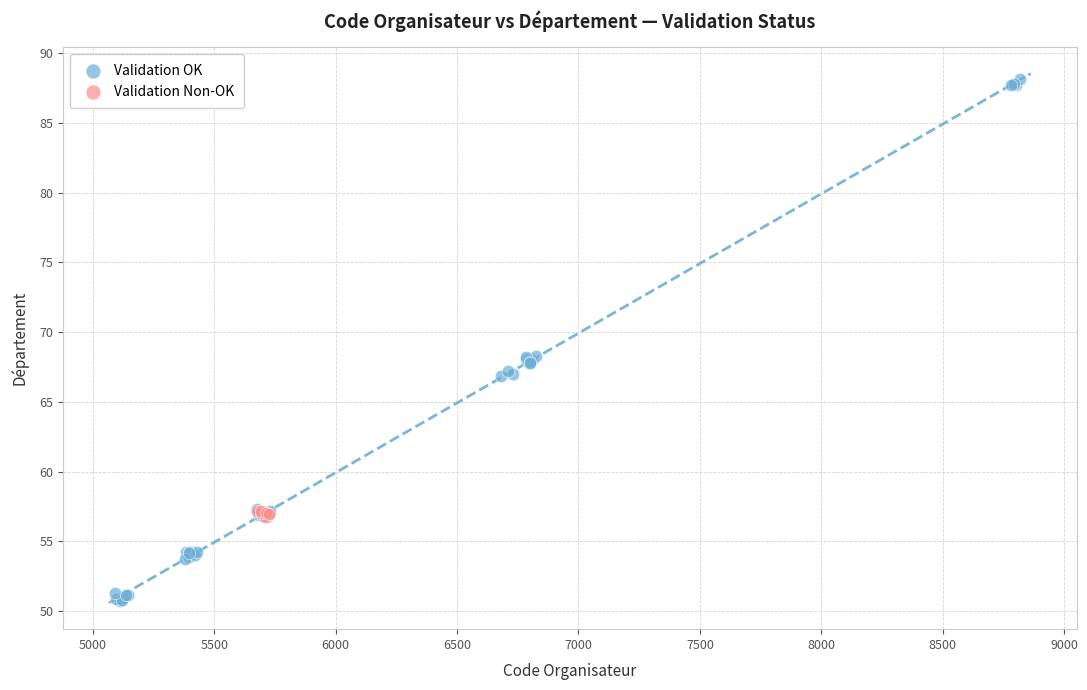

Which series contains the highest Y value?

Validation OK